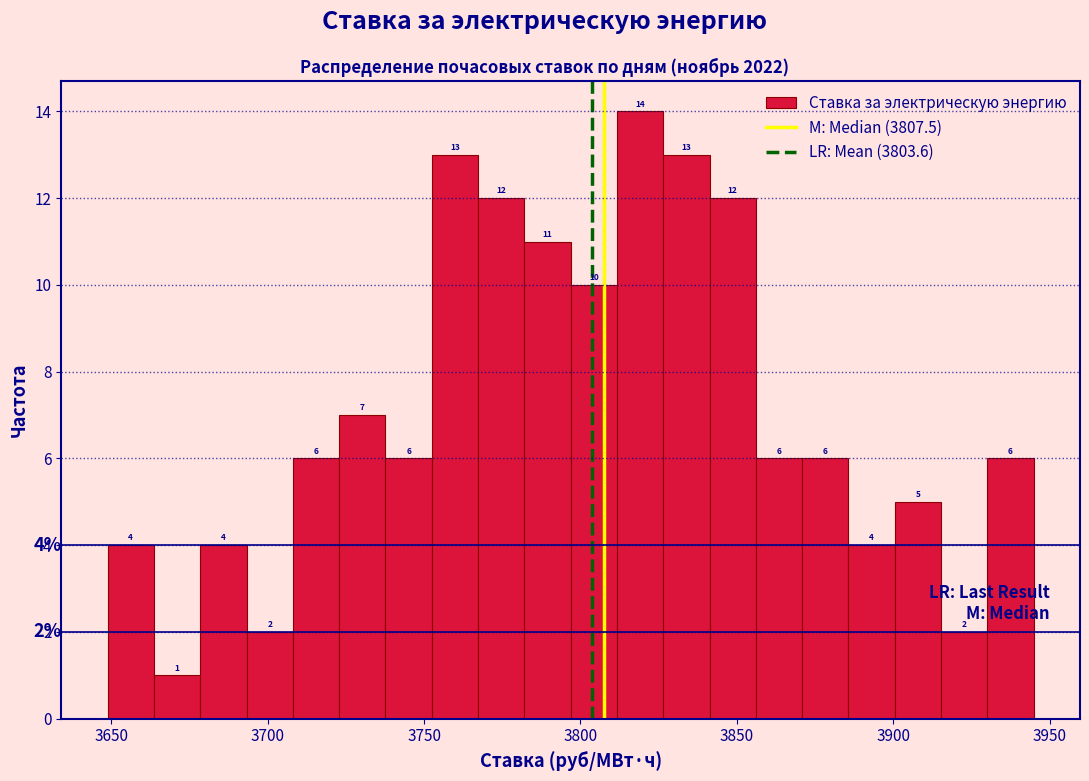

Read against the x-axis, roughly where is the centre of the tallest bar?

3820